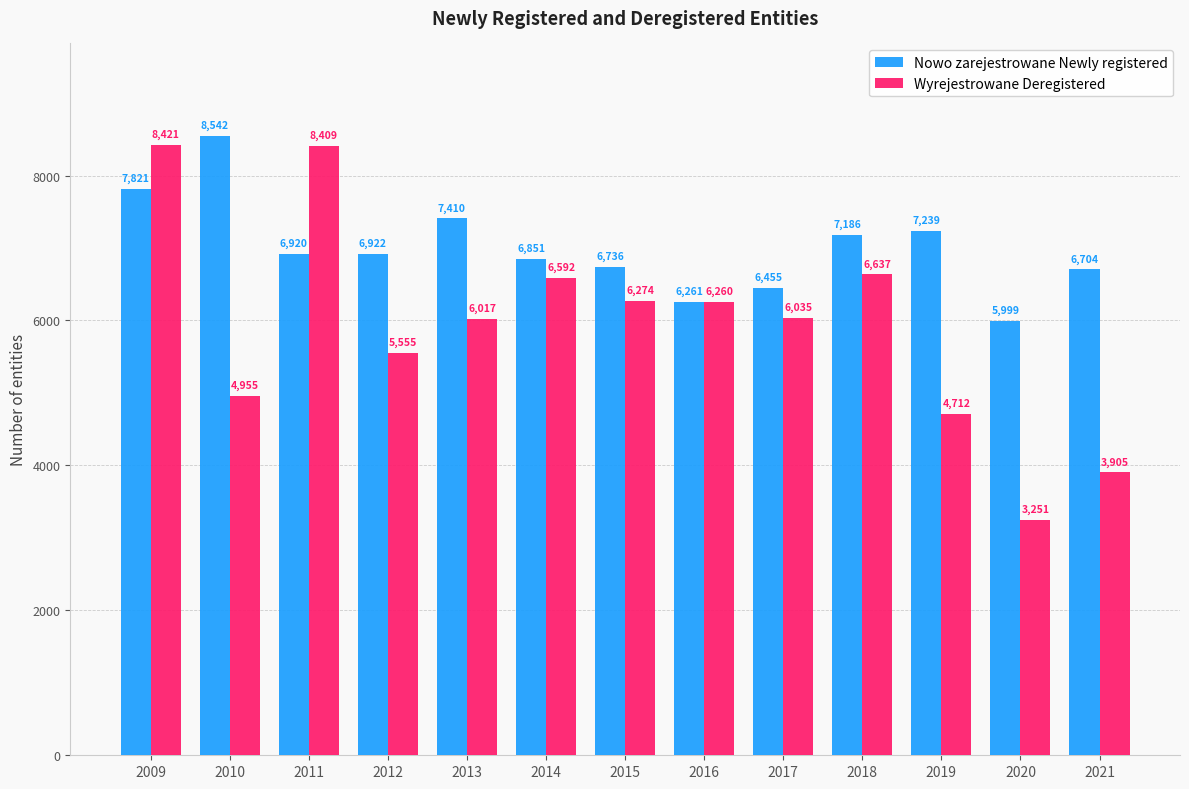

What is the average value of the Wyrejestrowane Deregistered series?

5925